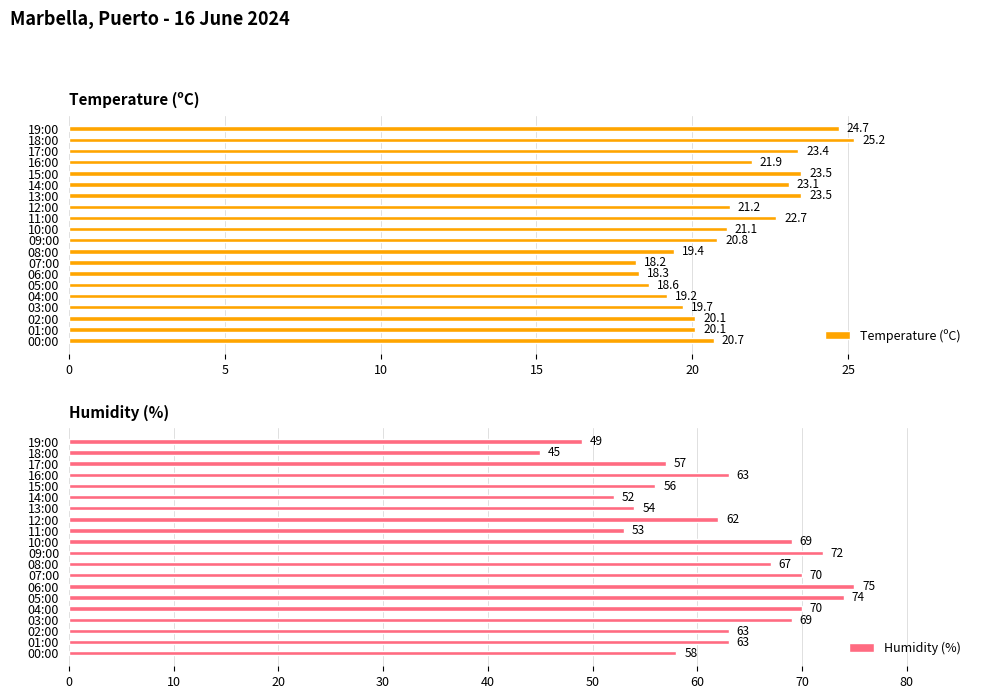

What is the maximum value for Temperature (ºC)?

25.2